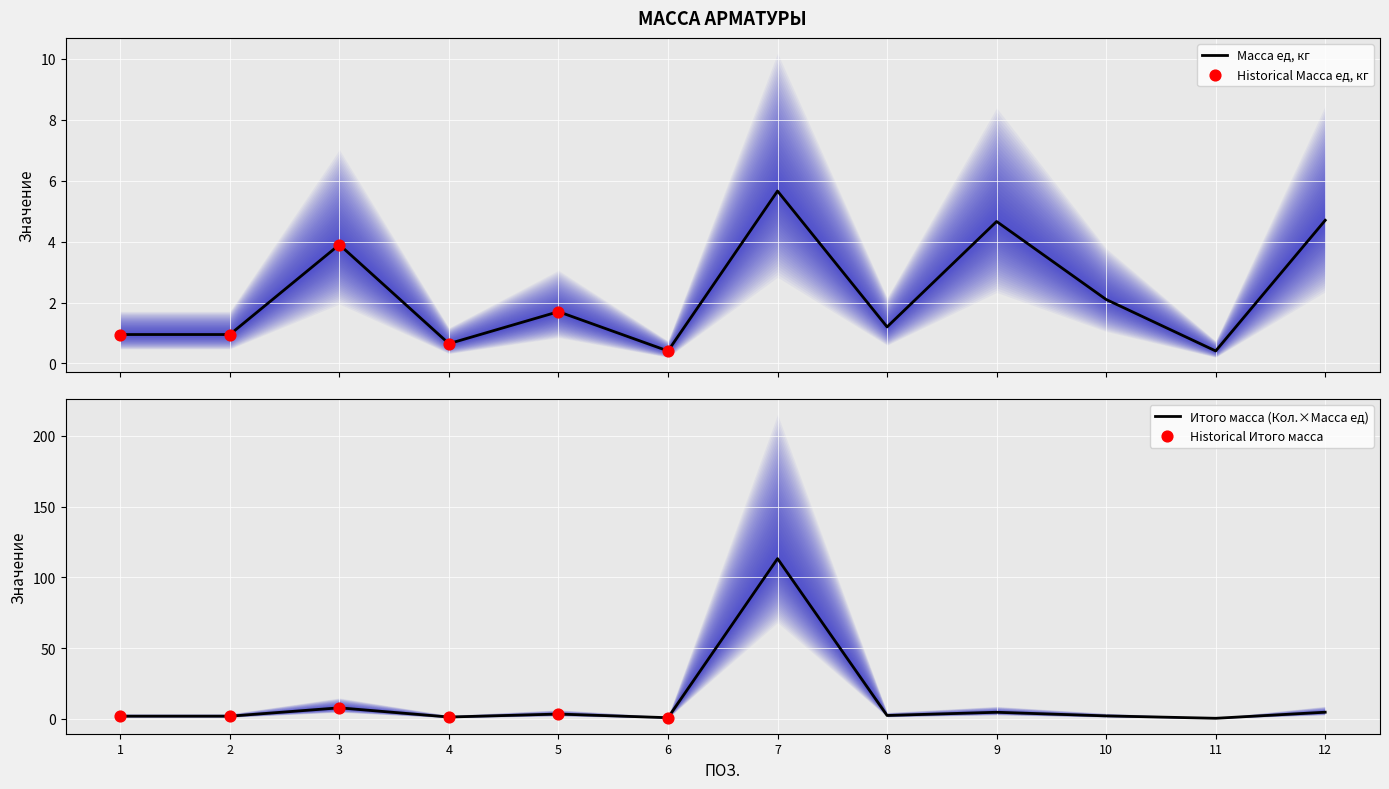

Which series has the largest Y range (max minus min)?

Кол.